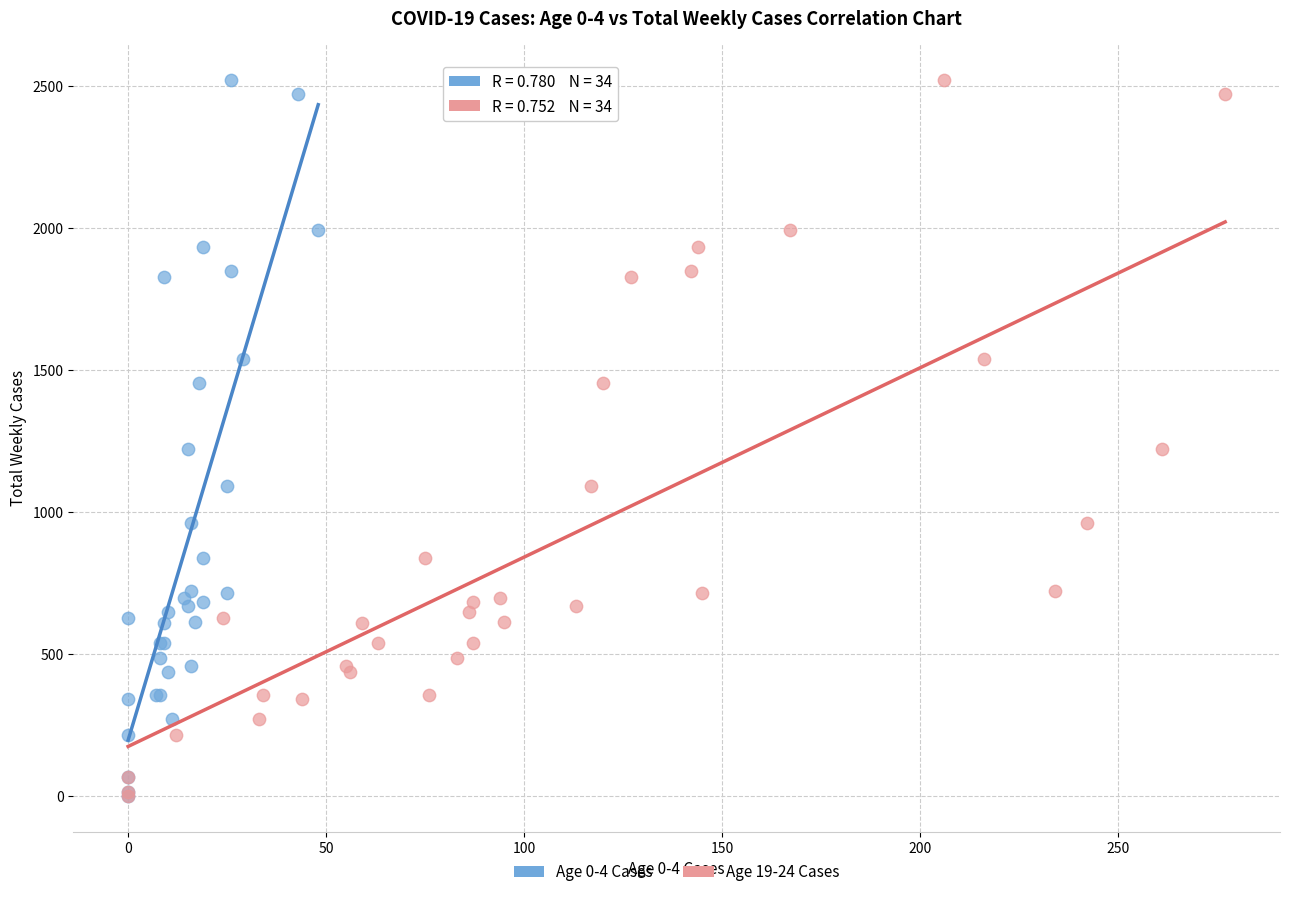

What are all the series names shown in the legend?

Age 0-4 Cases, Age 19-24 Cases